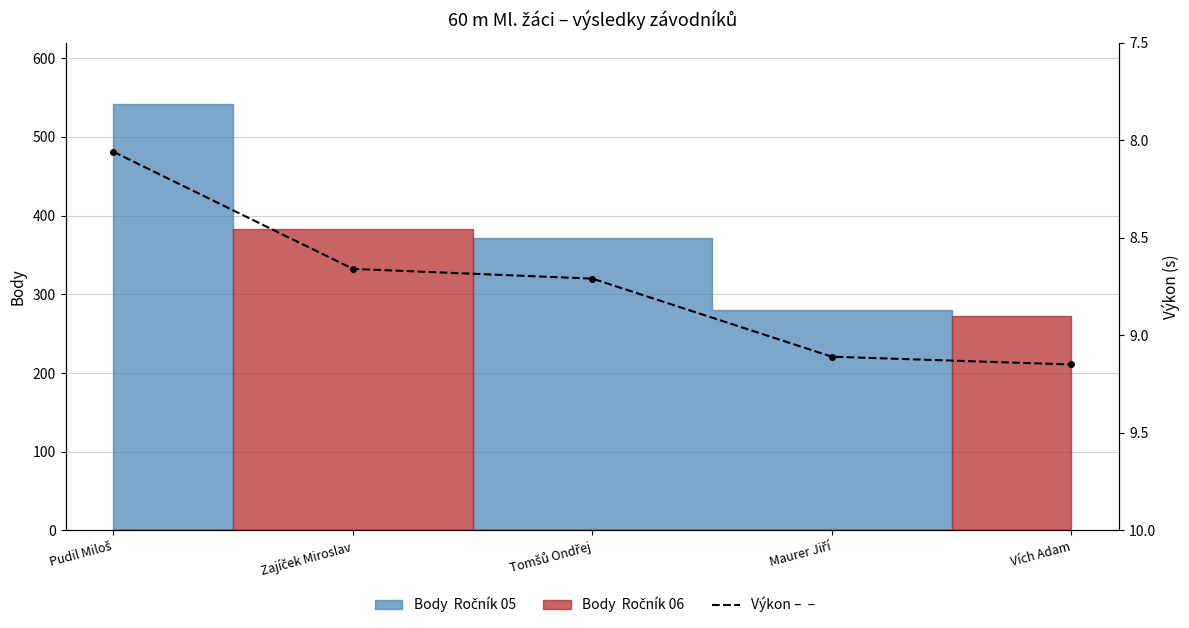

What is the sum of the values at Maurer Jiří and Pudil Miloš?

17.2